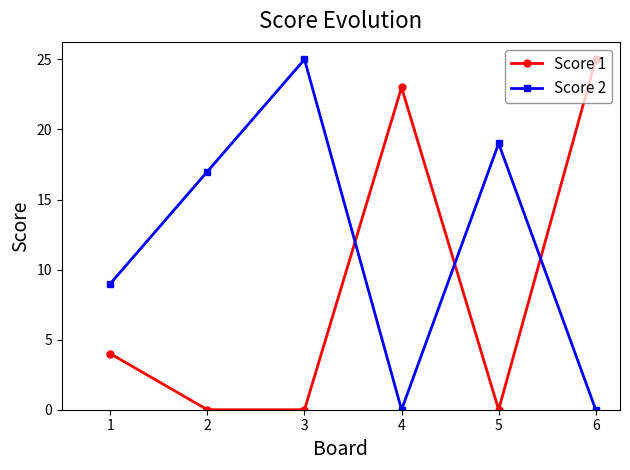

How many lines are shown in the chart?

2